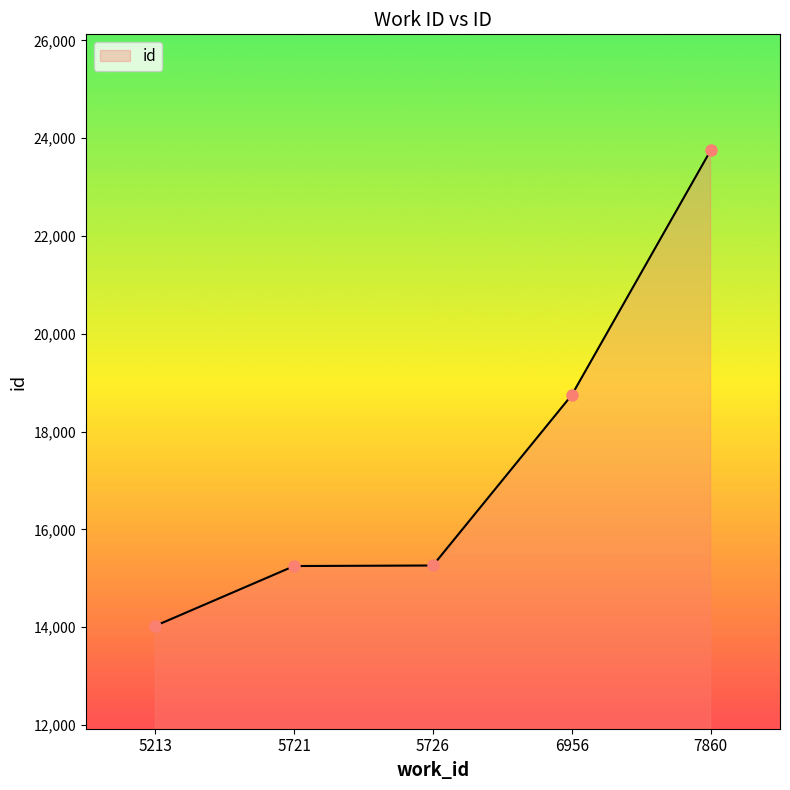

The chart shows a value of 26418 at 5726. True or false?

False